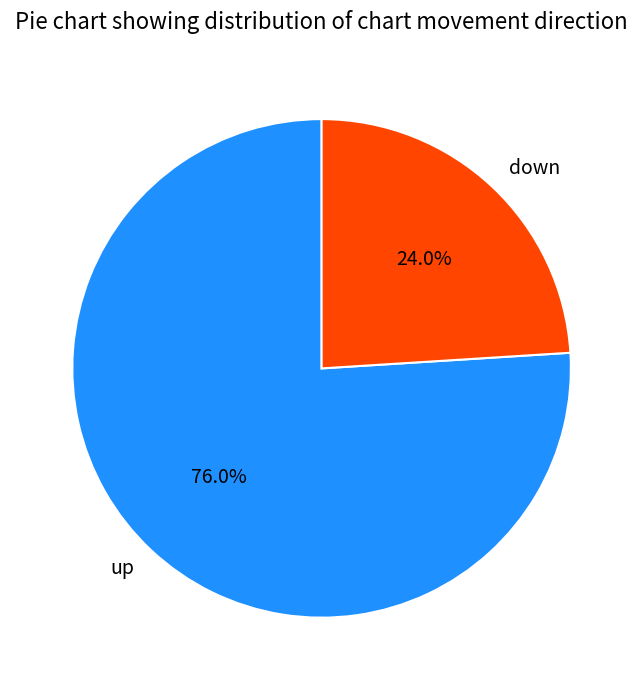

To the nearest percent, what is the average slice percentage?

50%